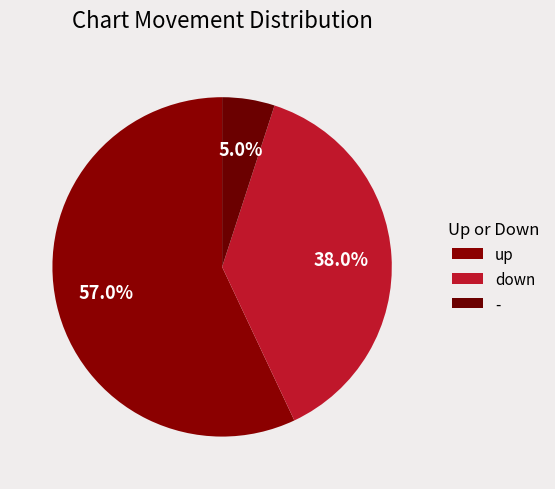

Between - and up, which is larger?

up